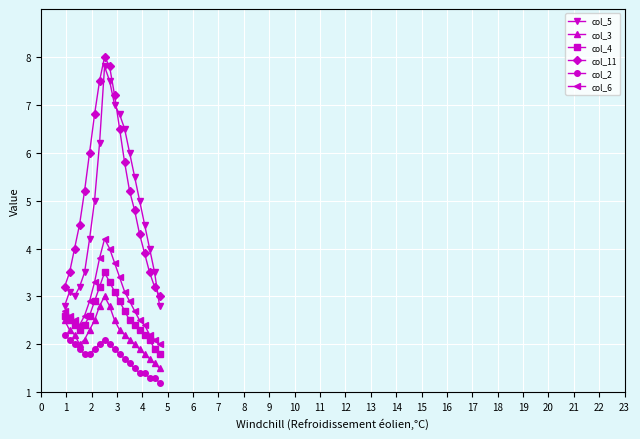

True or false: col_4 and col_5 cross at least once.

False